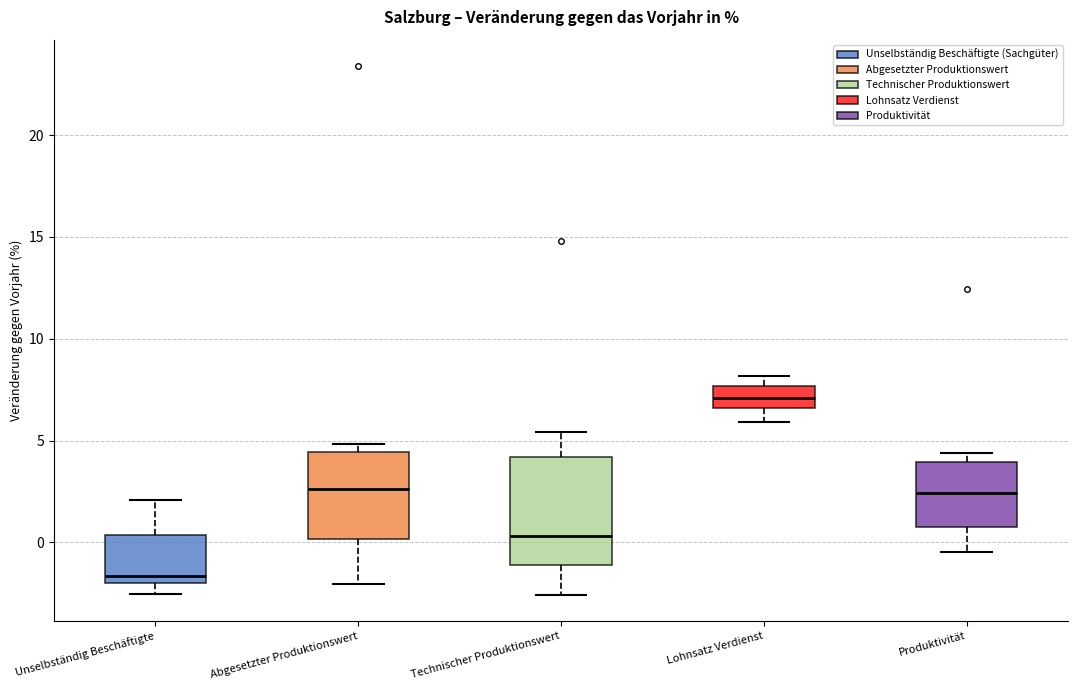

Reading left to right, read every box against the y-axis: the position of its median line, the range the box covers, and the ends of its whiskers. The values are not printed on the chart, so give them approximately, as read against the axis.

Unselbständig Beschäftigte: median -1.5, box -2.0 to 0.5, whiskers -2.5 to 2.0
Abgesetzter Produktionswert: median 2.5, box 0.0 to 4.5, whiskers -2.0 to 5.0
Technischer Produktionswert: median 0.5, box -1.0 to 4.0, whiskers -2.5 to 5.5
Lohnsatz Verdienst: median 7.0, box 6.5 to 7.5, whiskers 6.0 to 8.0
Produktivität: median 2.5, box 1.0 to 4.0, whiskers -0.5 to 4.5